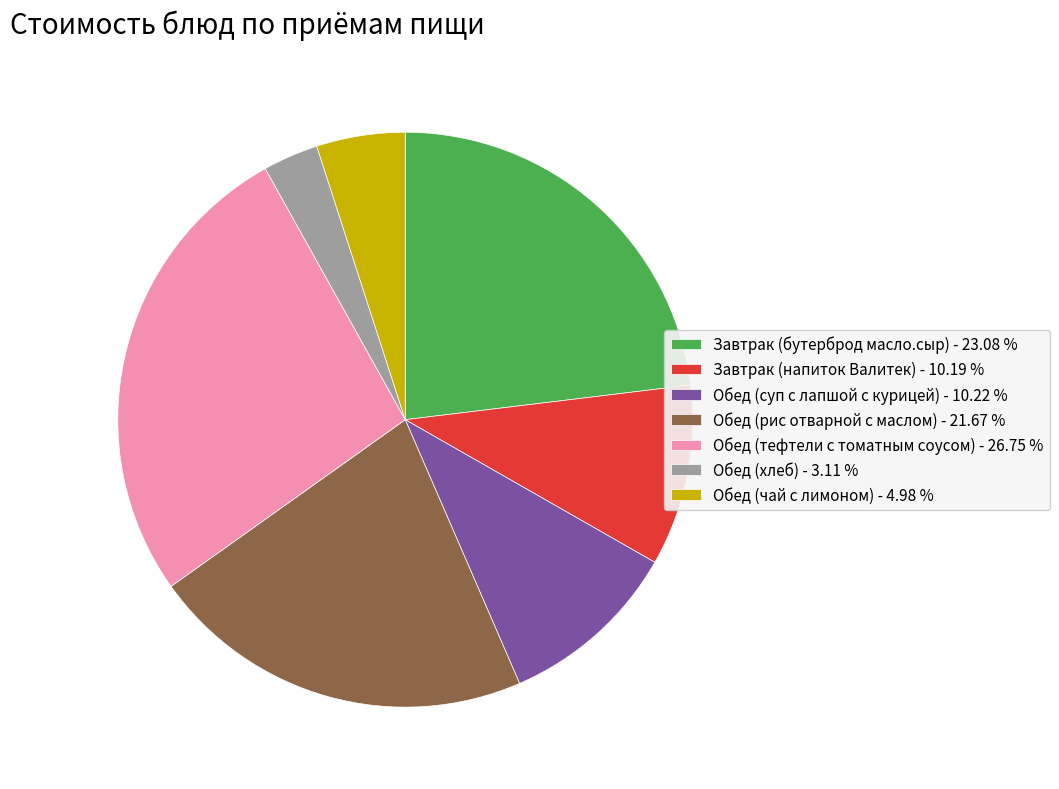

Does Обед (хлеб) - 3.11 % account for over 50% of the chart?

No